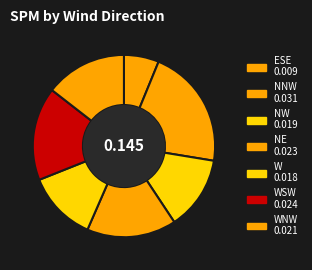

Count the number of slices in the pie.

7